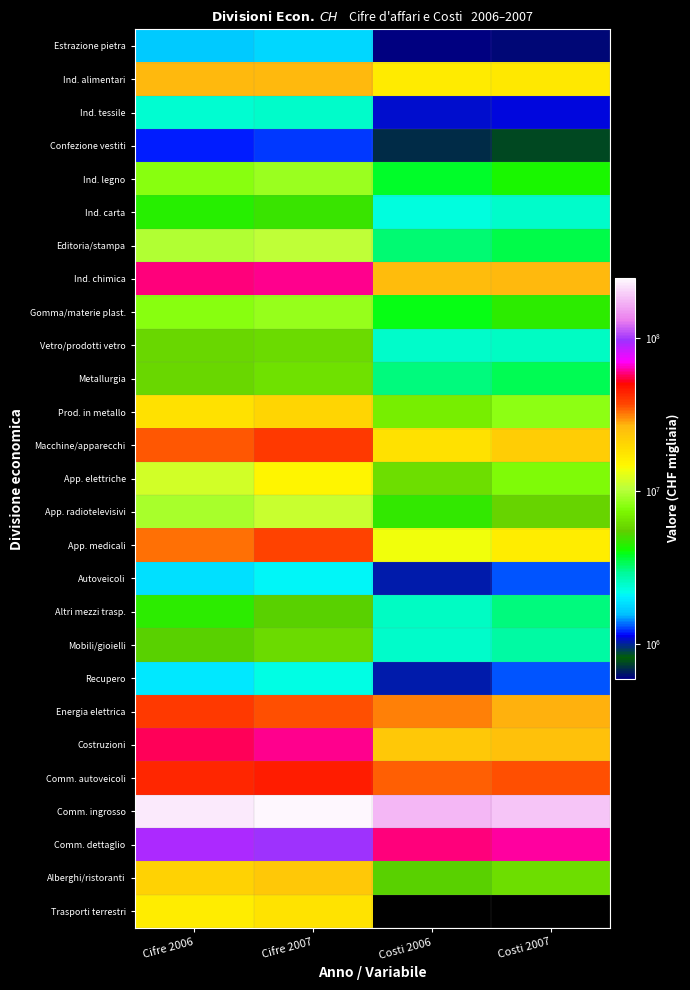

Rank the categories by Ind. alimentari value from lowest to highest.

Costi 2006, Costi 2007, Cifre 2006, Cifre 2007